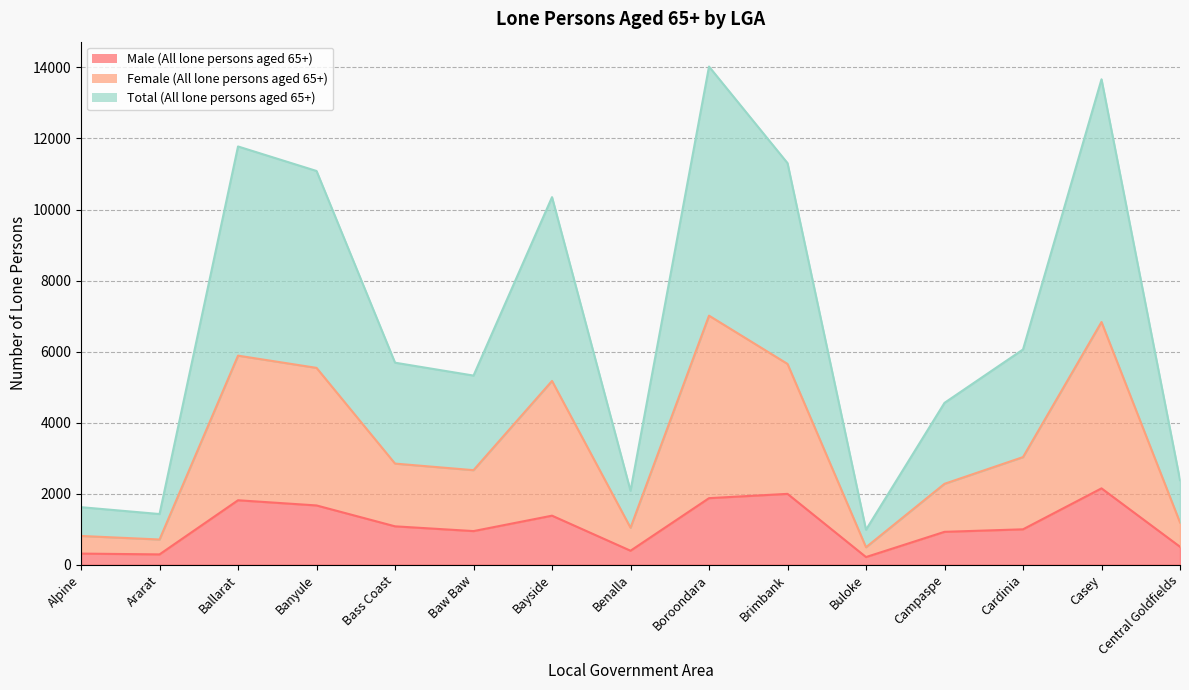

Where is Total (All lone persons aged 65+) nearest to the value 3752?

Cardinia